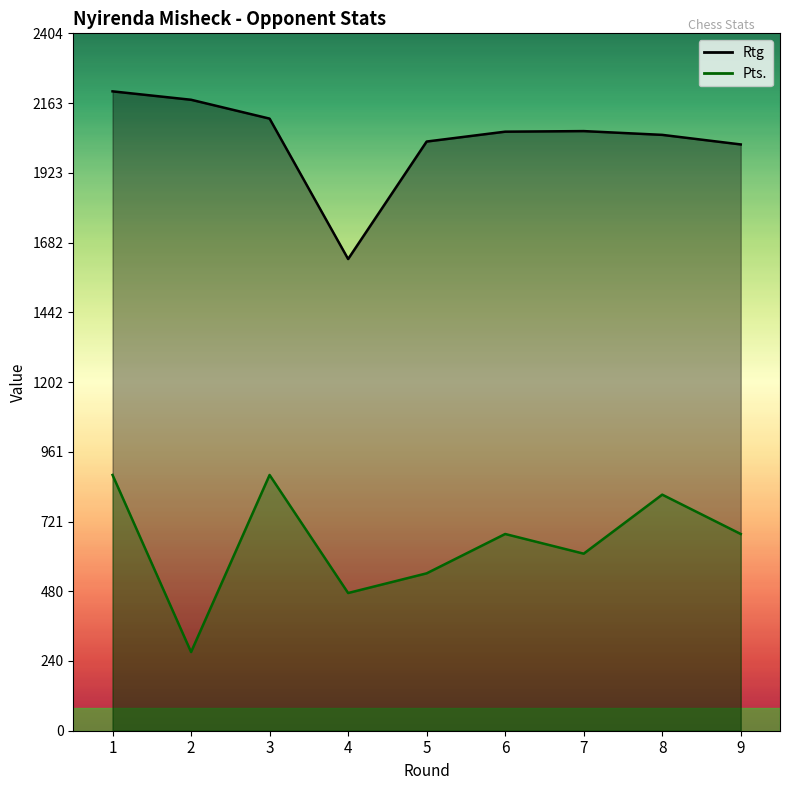

Reading left to right, transcribe all the data shown in this chart.

Rtg: 2204.0	2175.0	2110.0	1626.0	2031.0	2065.0	2067.0	2054.0	2021.0
Pts.: 881.6	271.3	881.6	474.7	542.5	678.2	610.3	813.8	678.2